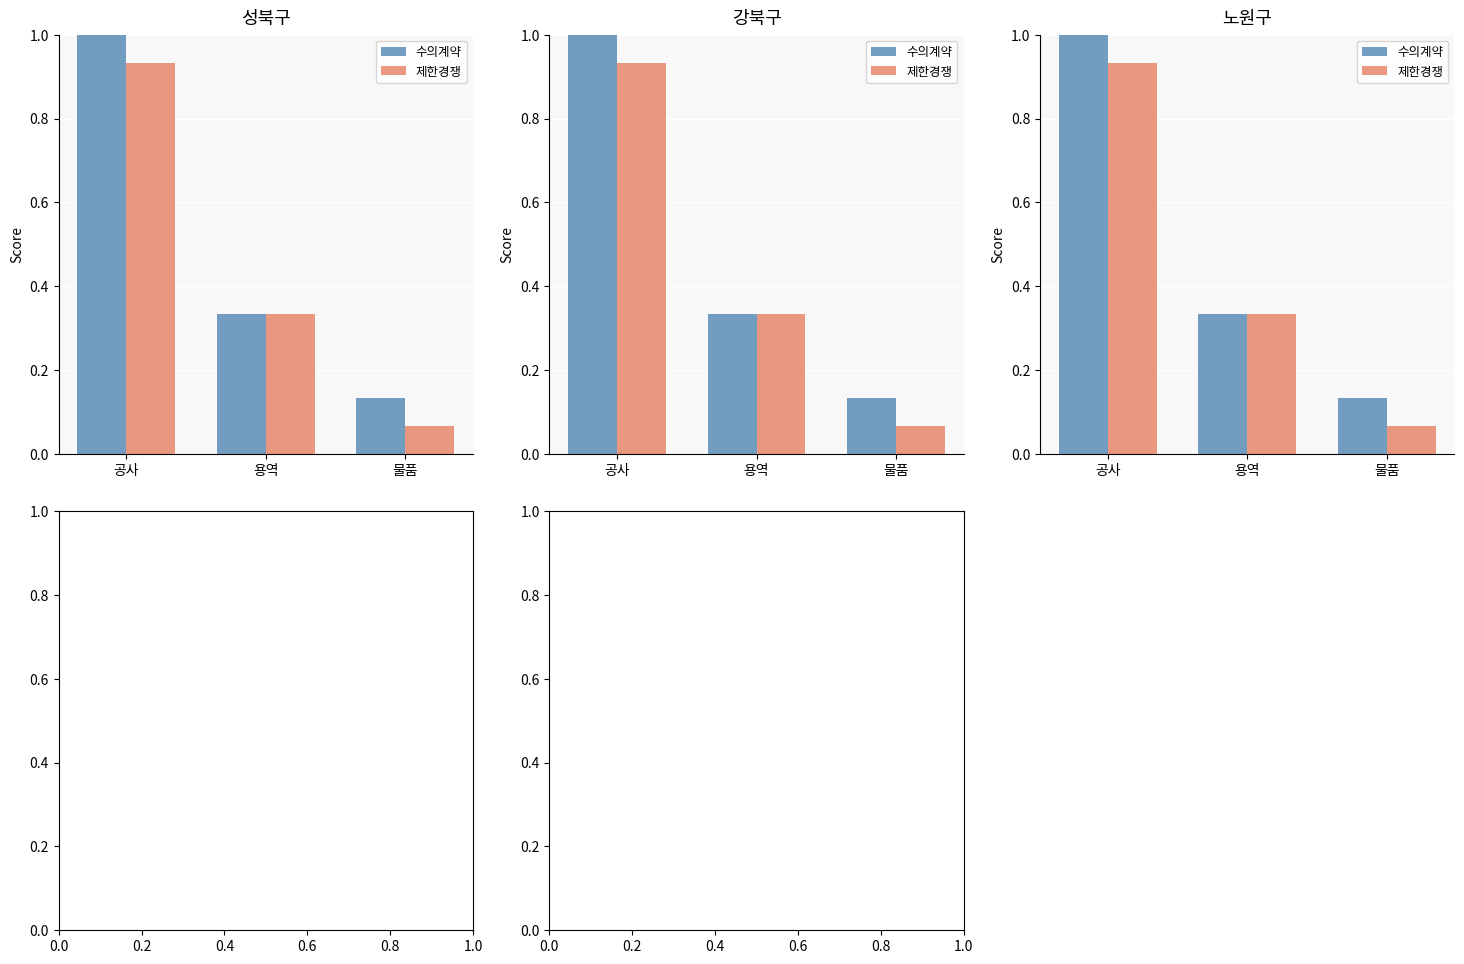

At how many categories does at least one series exceed 0?

3